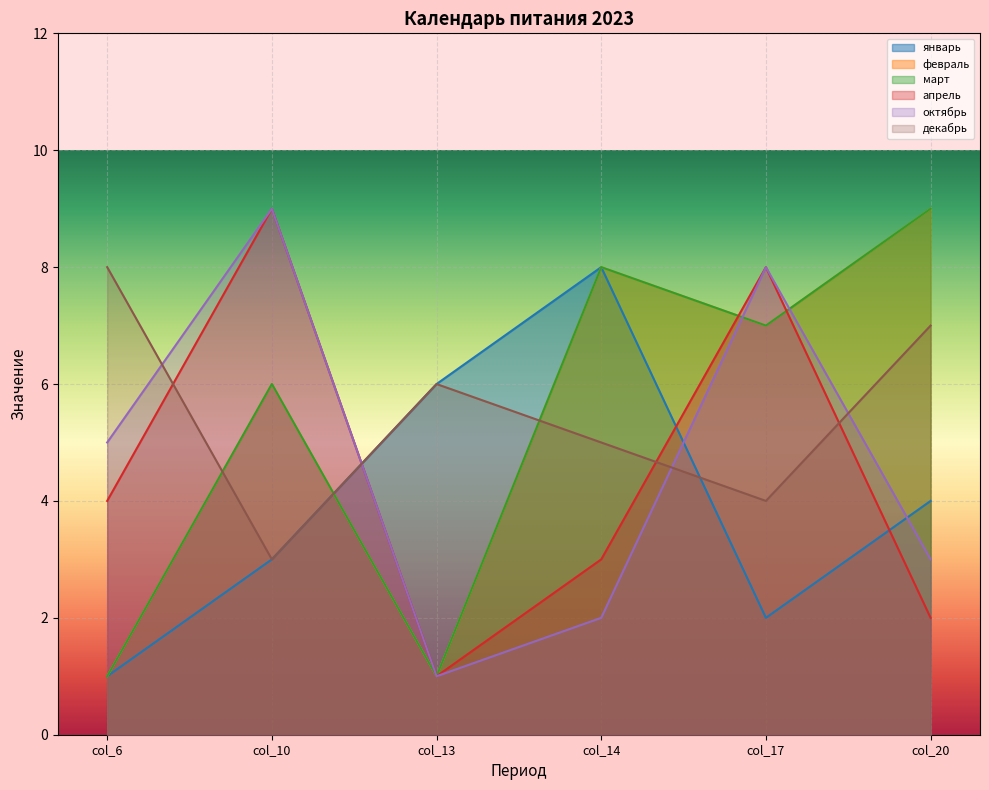

At which label is апрель closest to 5?

col_6